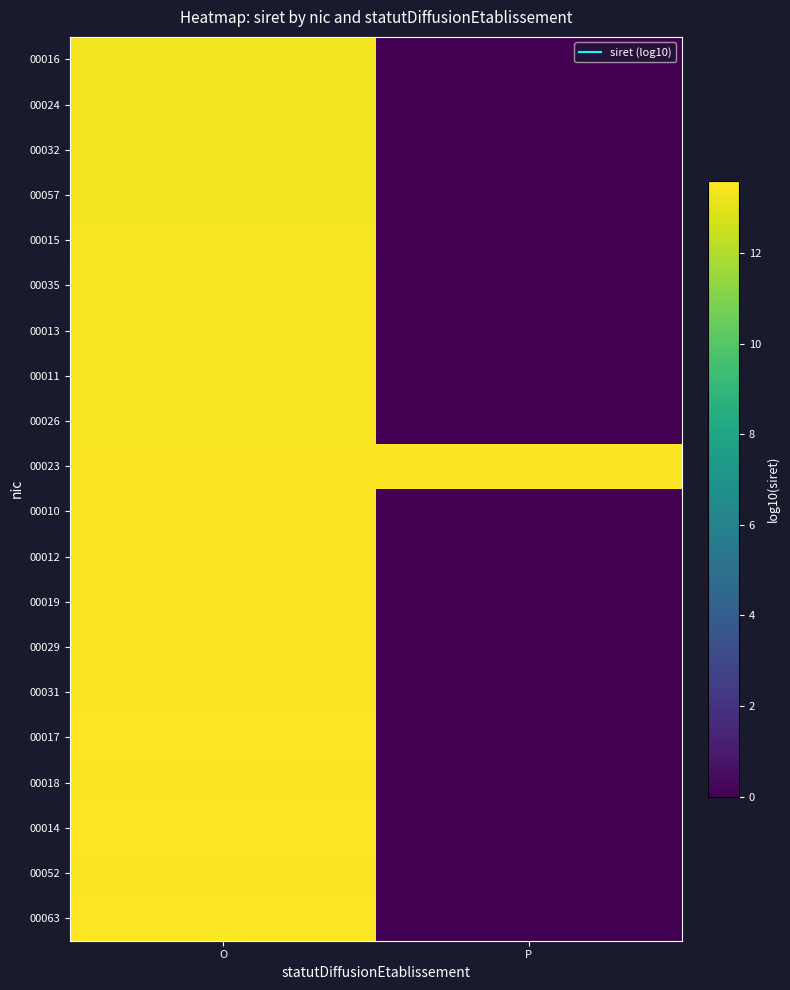

Which label corresponds to the largest value in the chart?

O